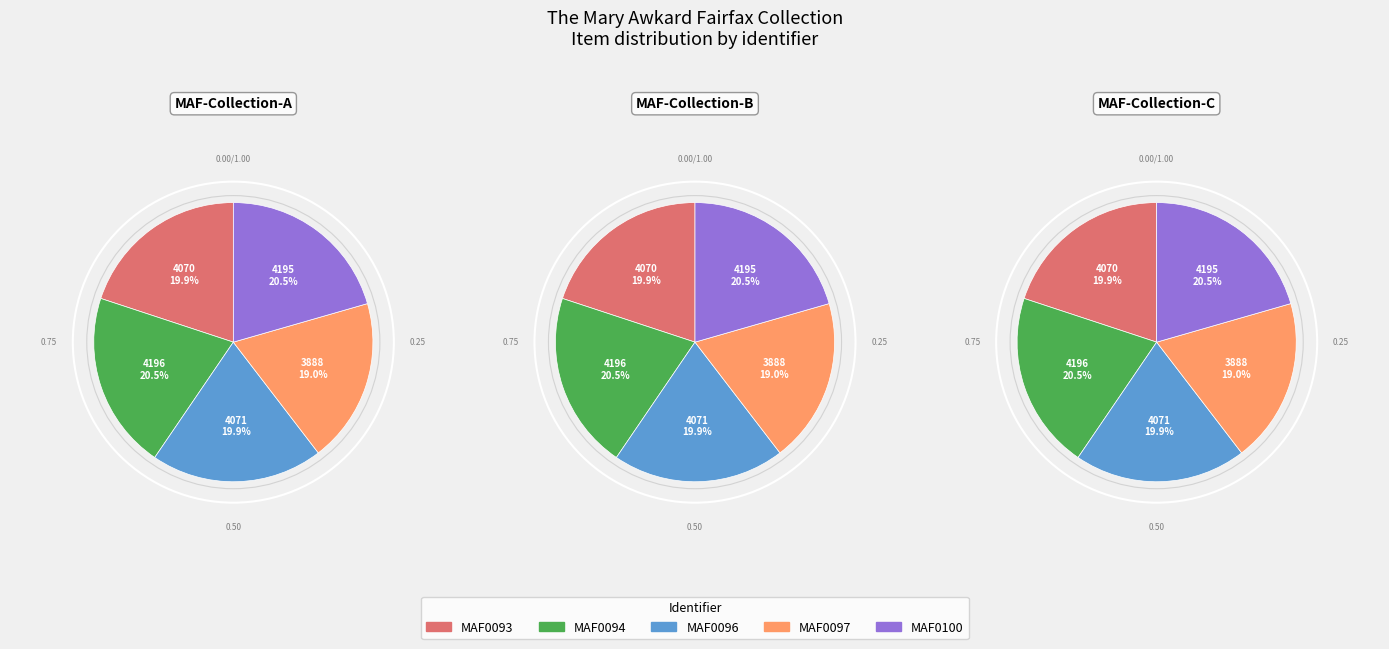

Does any single category account for the majority?

No